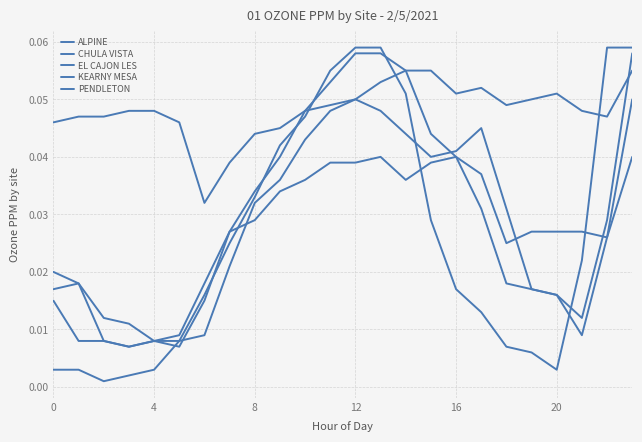

How many lines are shown in the chart?

5